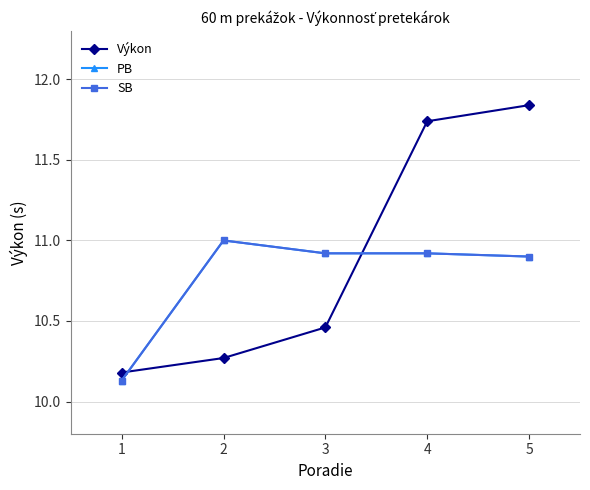

Is this an area chart (filled region under the line)?

No